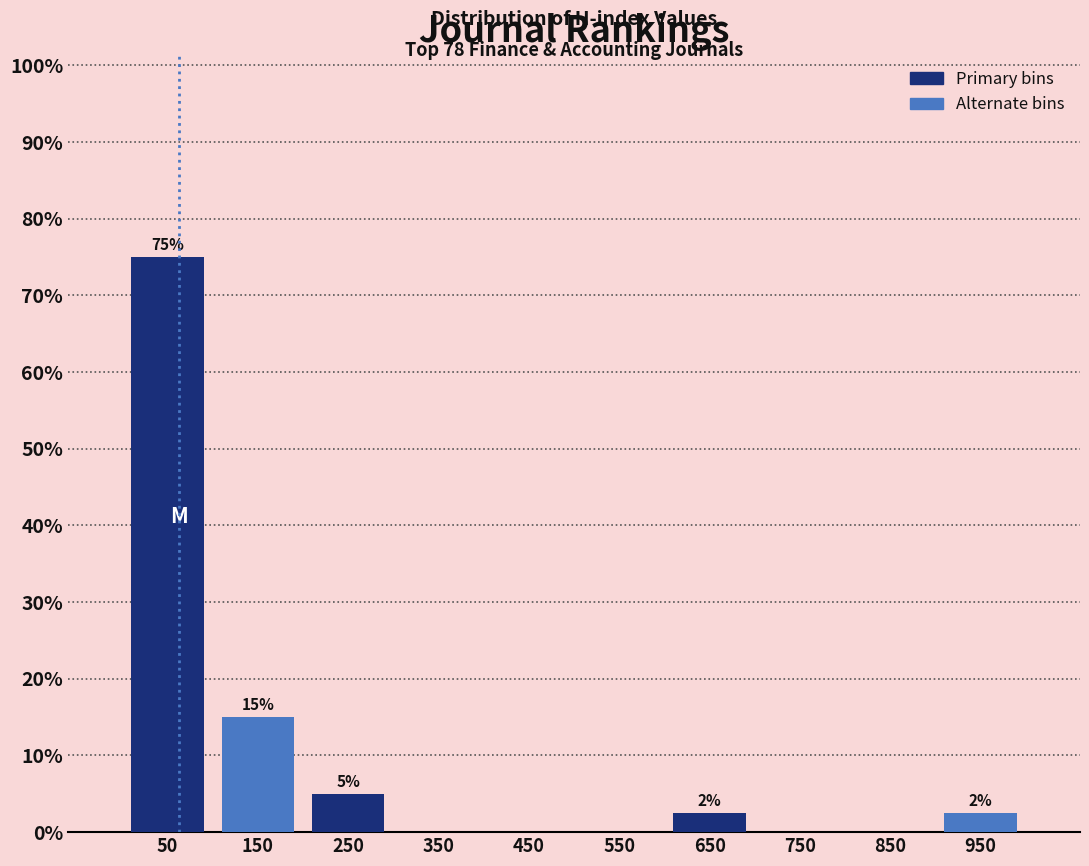

Over which range of the x-axis is the bar tallest?

0 to 100